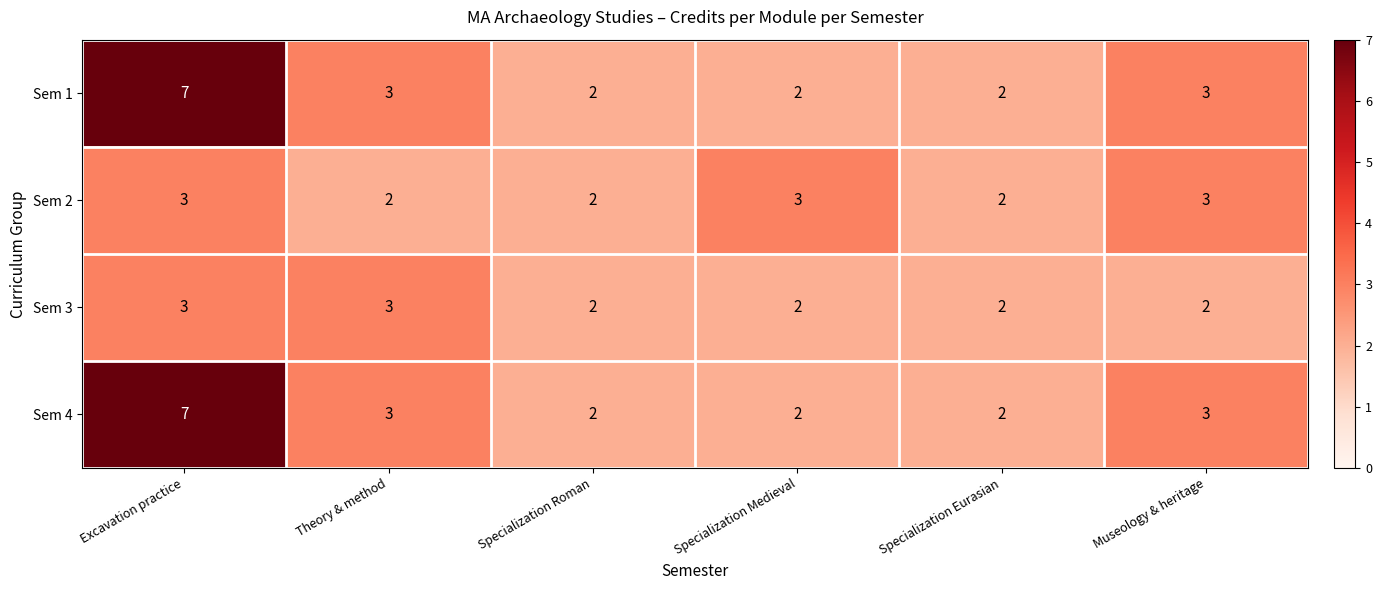

At which category is the sum across all series the highest?

Excavation practice